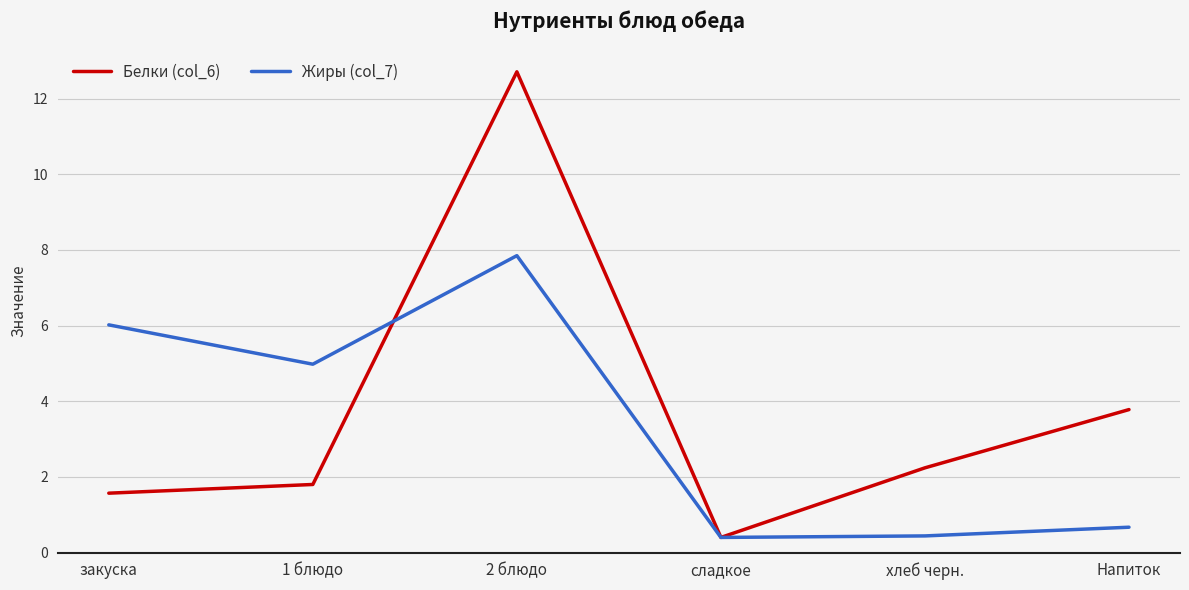

Between which two adjacent categories do Жиры (col_7) and Белки (col_6) first intersect?

1 блюдо and 2 блюдо